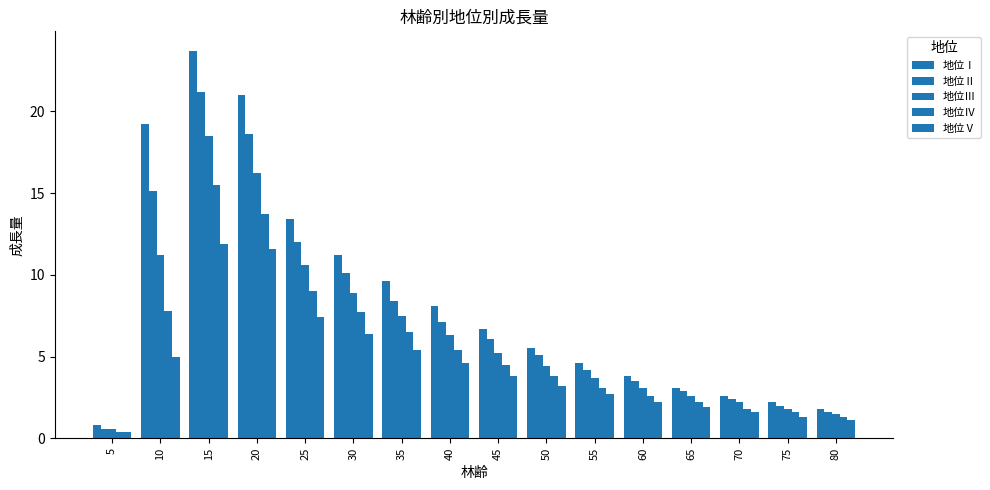

Is it true that 地位Ⅴ equals 3.2 at 65?

False